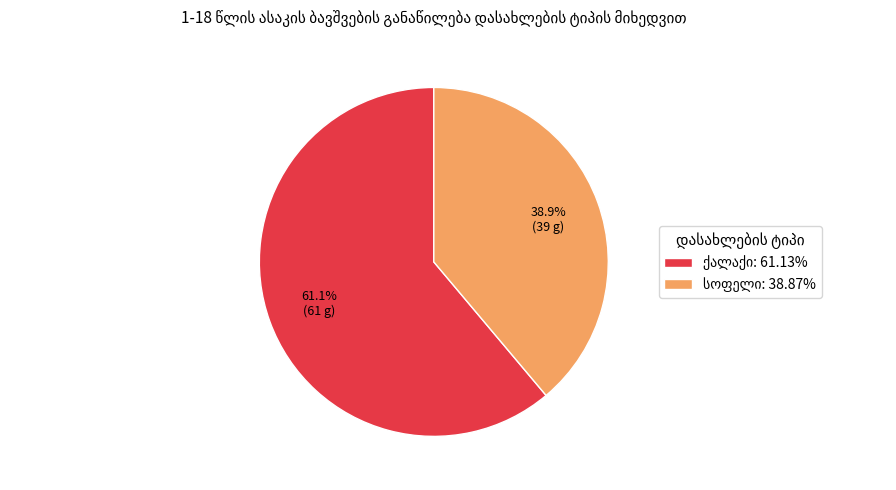

Does any single category account for the majority?

Yes